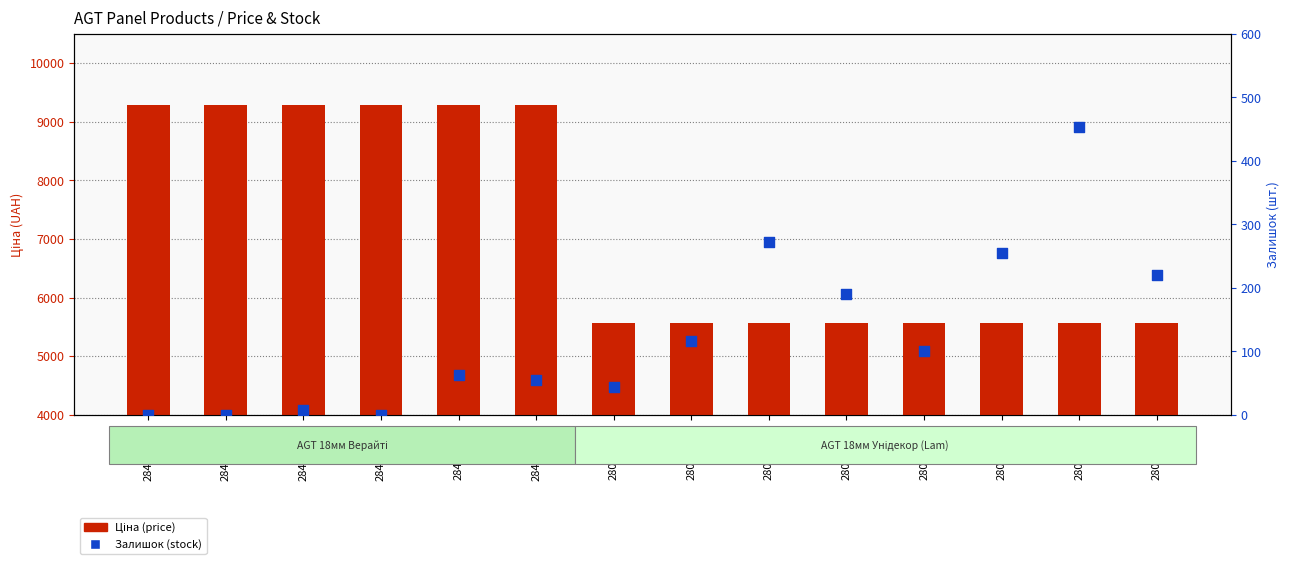

Which series contains the lowest Y value?

Залишок (stock)